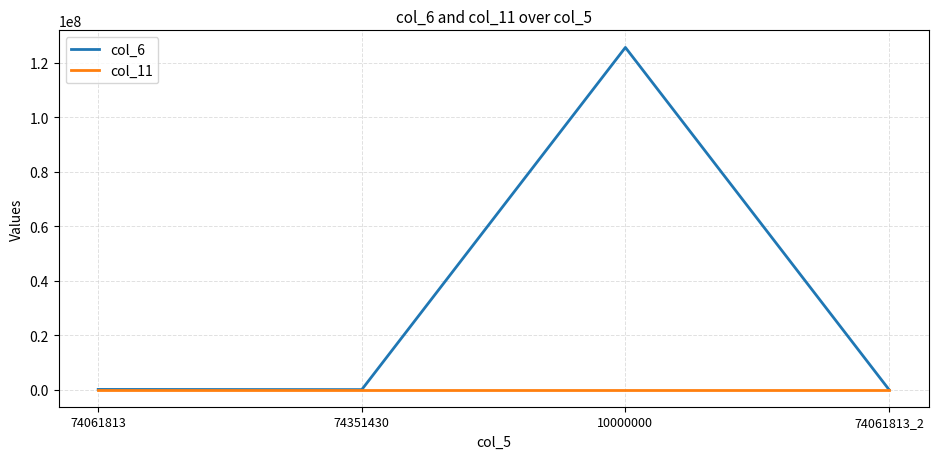

Which series has the largest range (max minus min)?

col_6